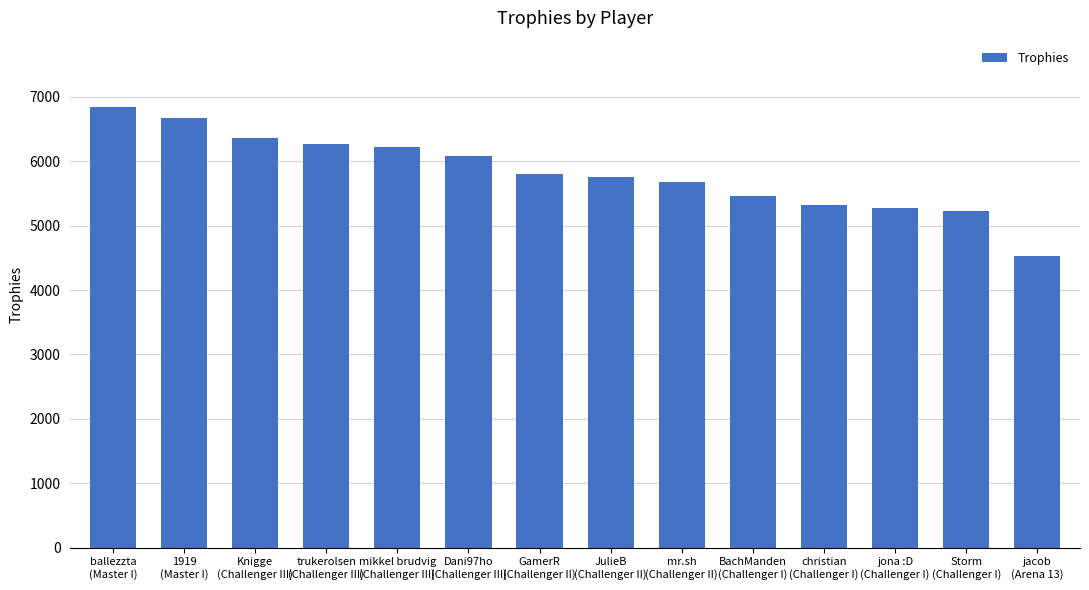

How many categories are shown in the chart?

14